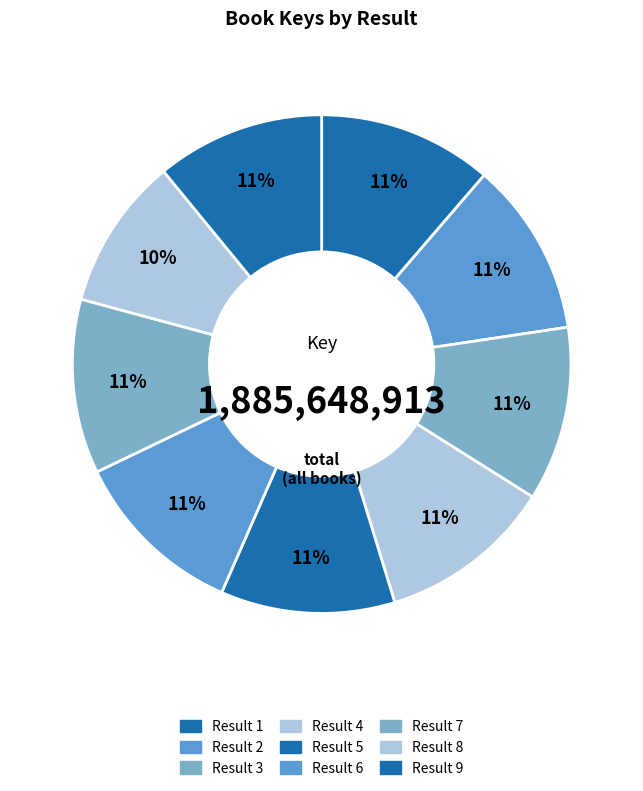

Count the number of slices in the pie.

9